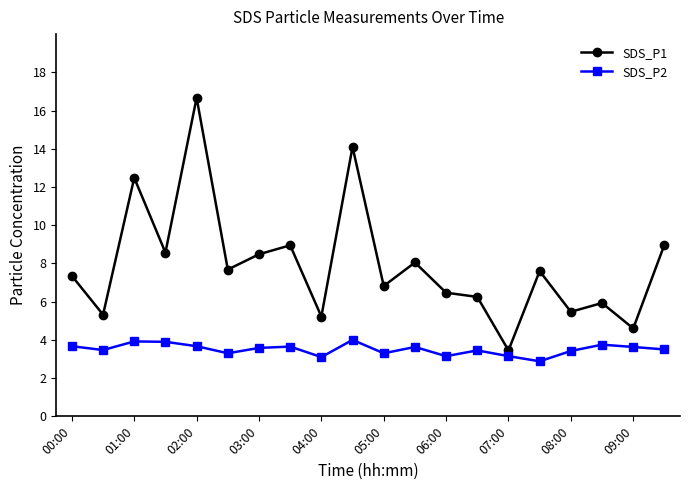

What is the value of the SDS_P2 point at the 5th from the left?

3.7